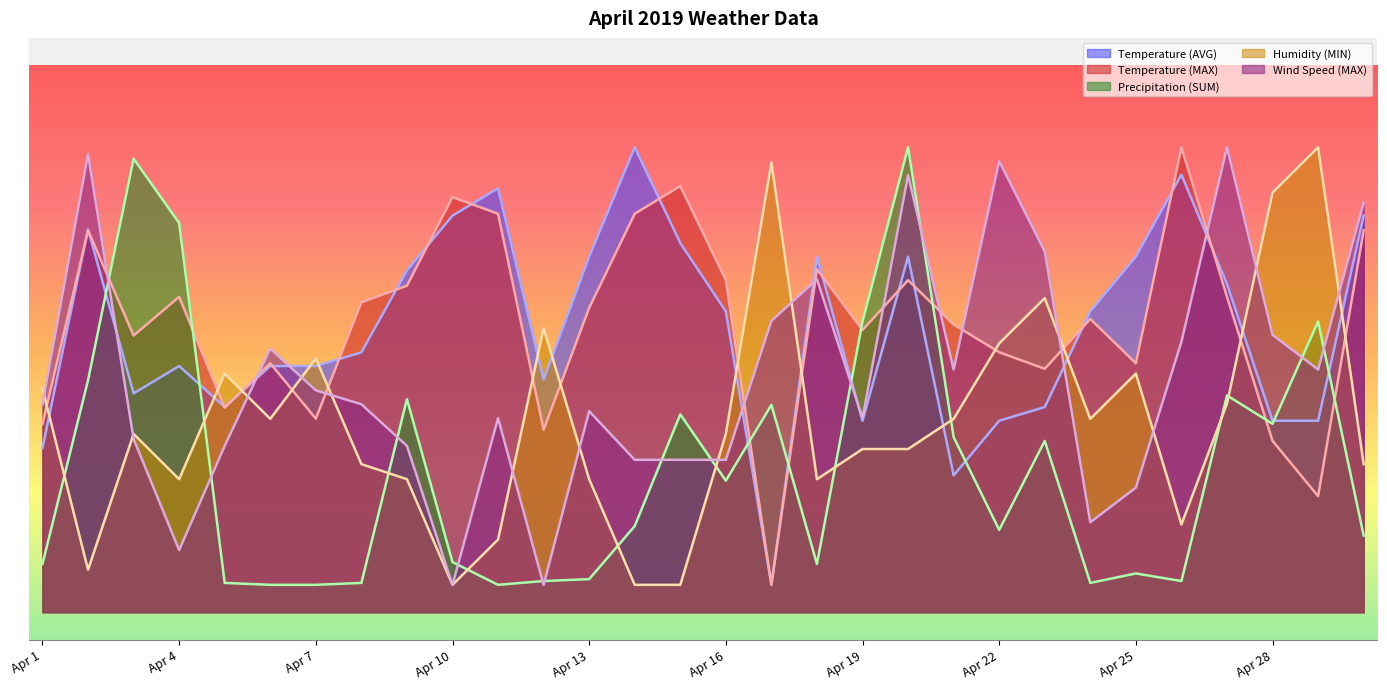

Which series has the largest total across all categories?

Temperature (MAX)